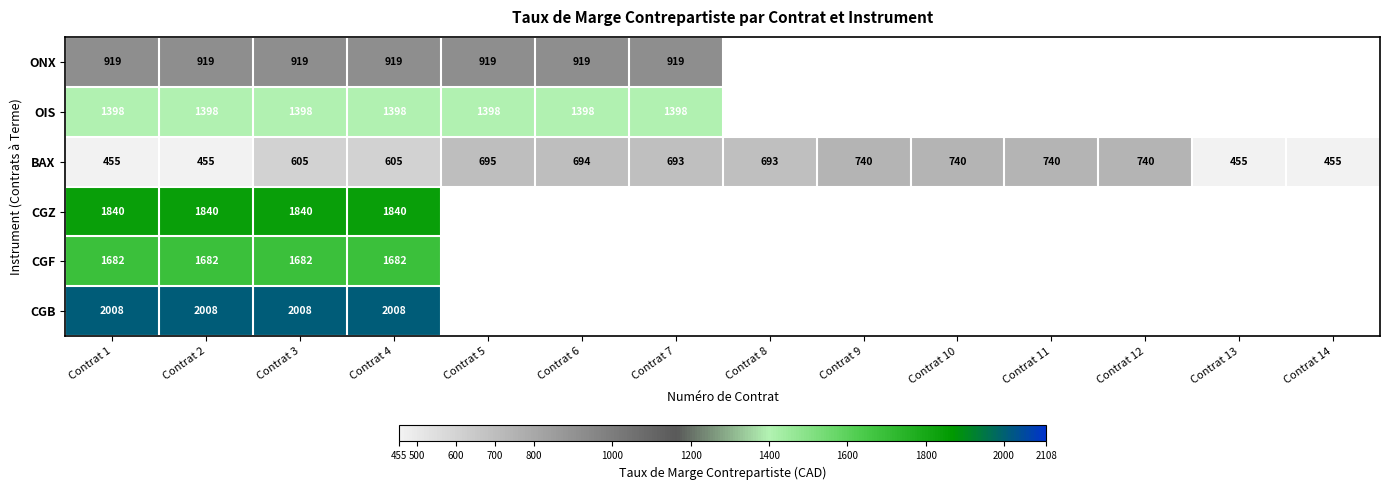

Is it true that BAX equals 441 at Contrat 5?

False